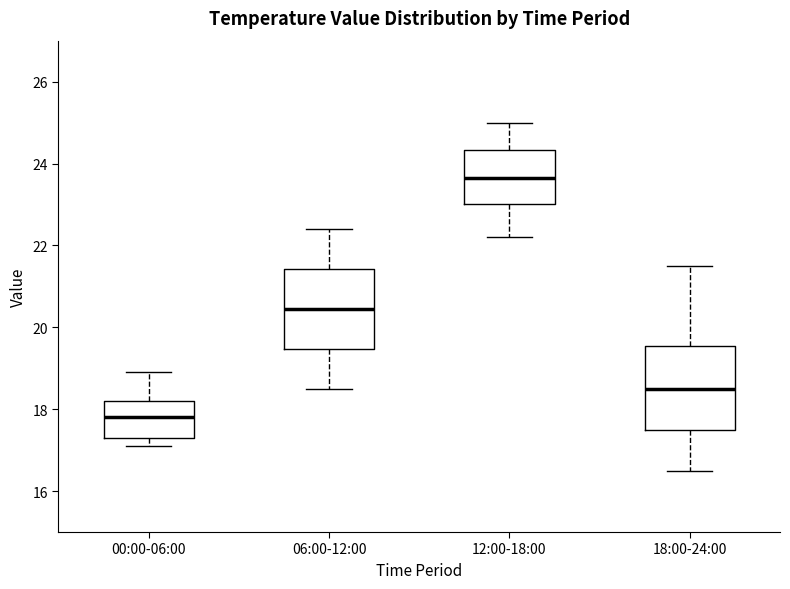

Reading left to right, transcribe this box plot: for each box, give where its median line is, the range the box spans, and where its two whiskers end, as read against the y-axis. The values are not printed on the chart, so give them approximately, as read against the axis.

00:00-06:00: median 17.8, box 17.4 to 18.2, whiskers 17.2 to 19.0
06:00-12:00: median 20.4, box 19.4 to 21.4, whiskers 18.6 to 22.4
12:00-18:00: median 23.6, box 23.0 to 24.4, whiskers 22.2 to 25.0
18:00-24:00: median 18.6, box 17.6 to 19.6, whiskers 16.6 to 21.6